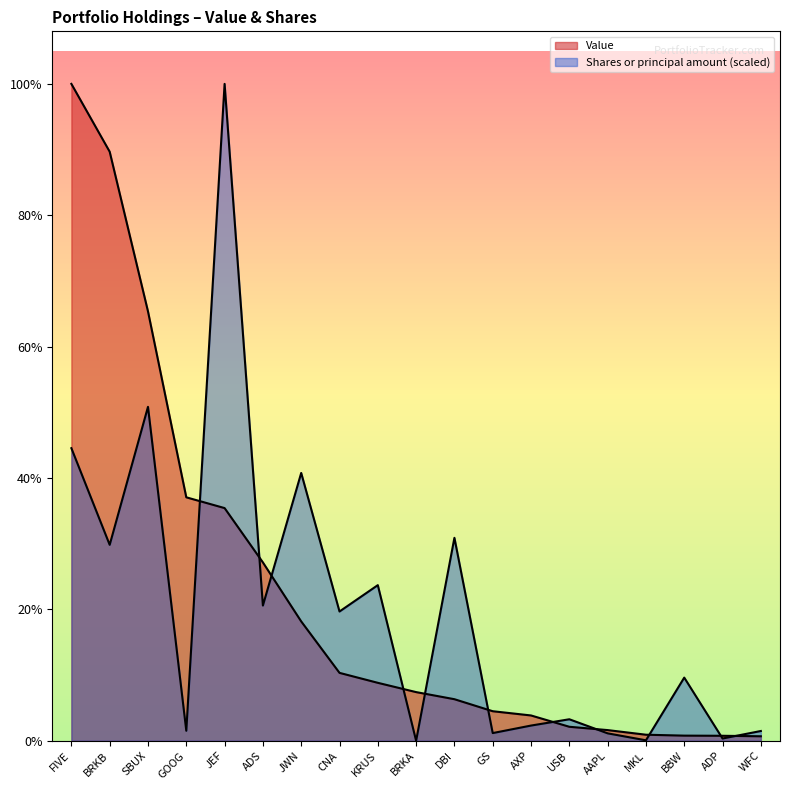

What value does the Shares or principal amount series have at BRKB?

20191798.6